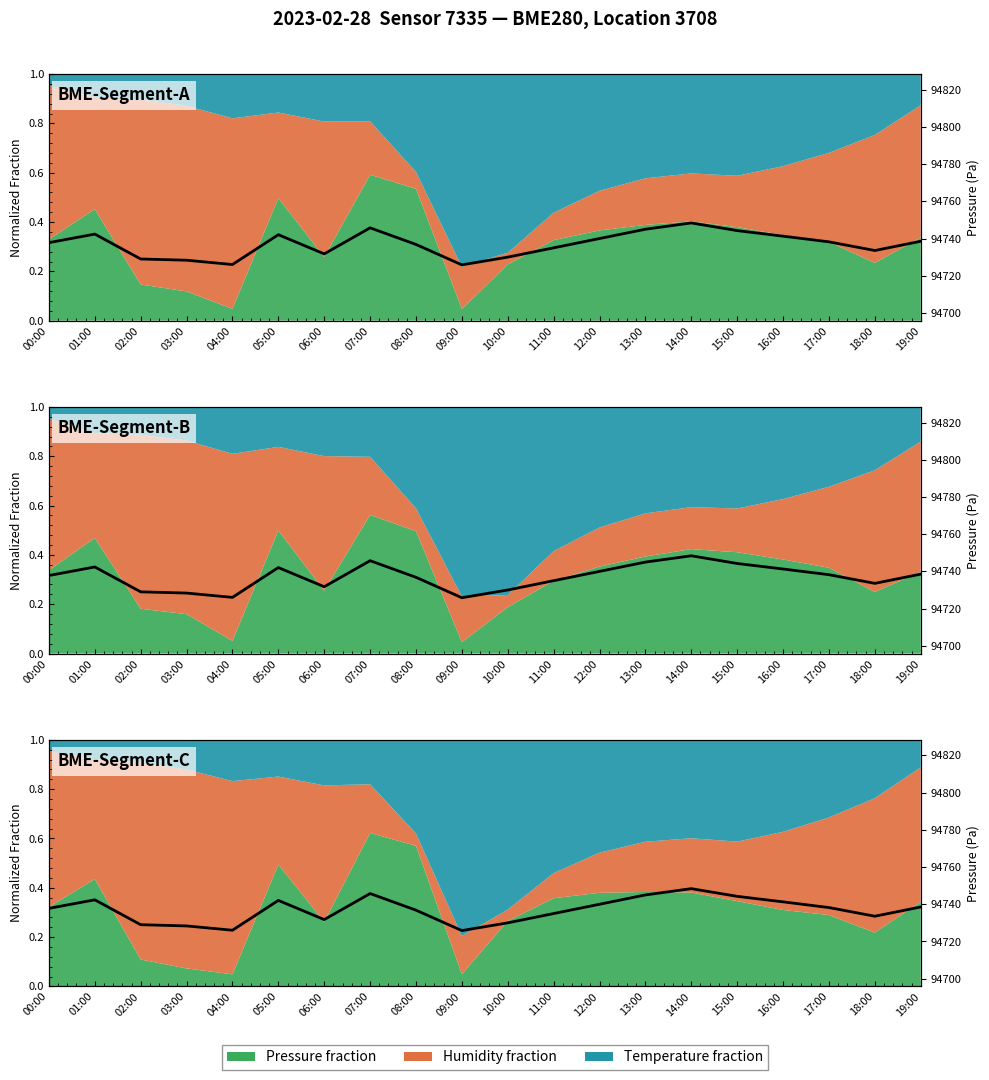

The chart shows a value of 94730.0 at 10:00. True or false?

True